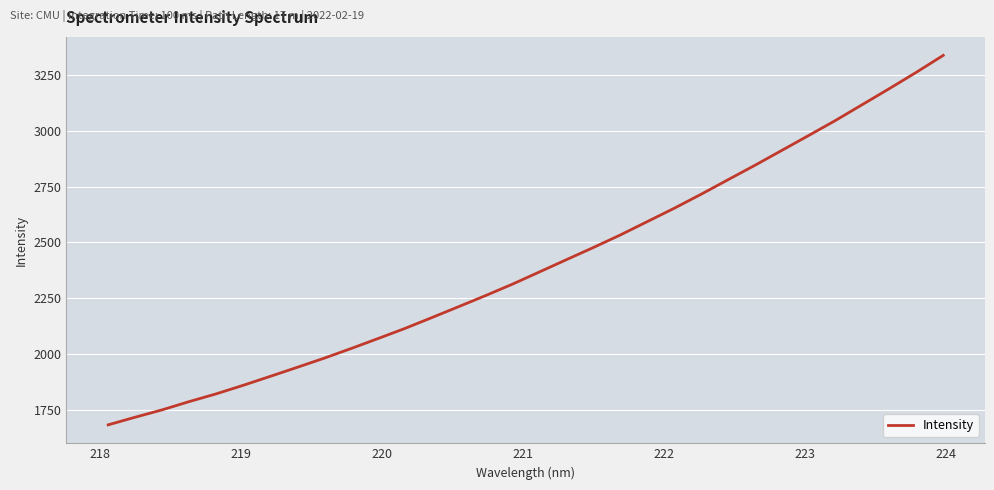

What is the maximum value shown in the chart?

3338.2